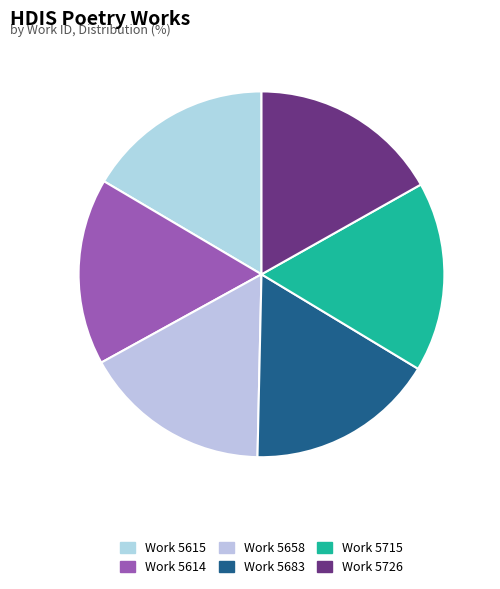

Count the number of slices in the pie.

6